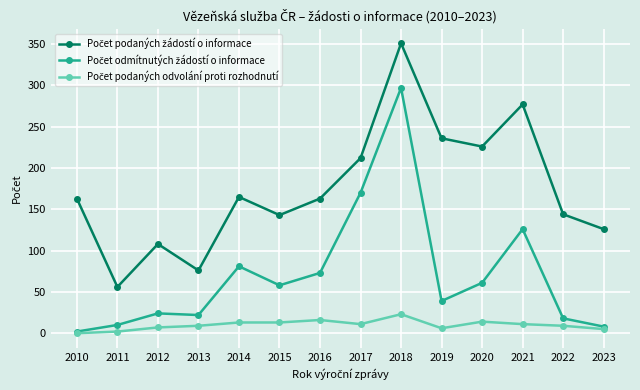

At which category is the sum across all series the highest?

2018